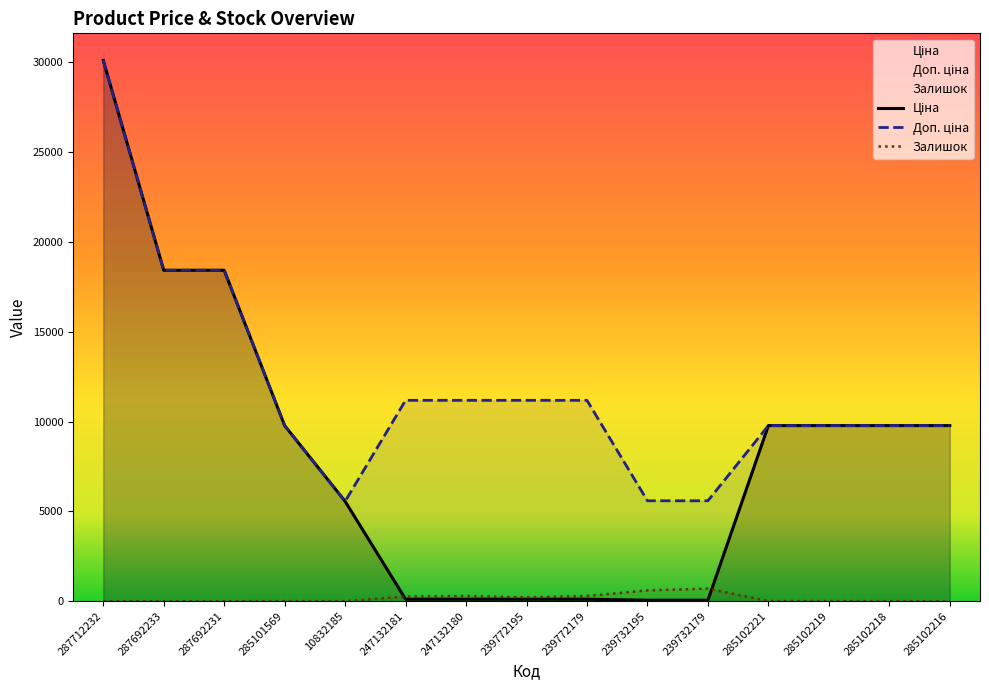

Which has a higher value, 247132181 or 287692231?

287692231